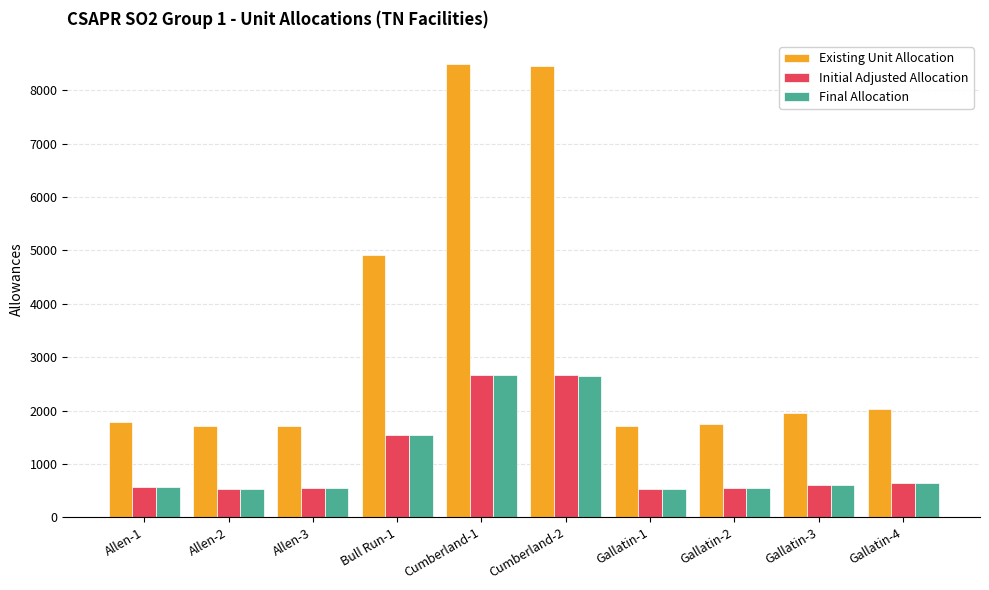

What is the difference between the maximum and minimum values in the Initial Adjusted Allocation series?

2131